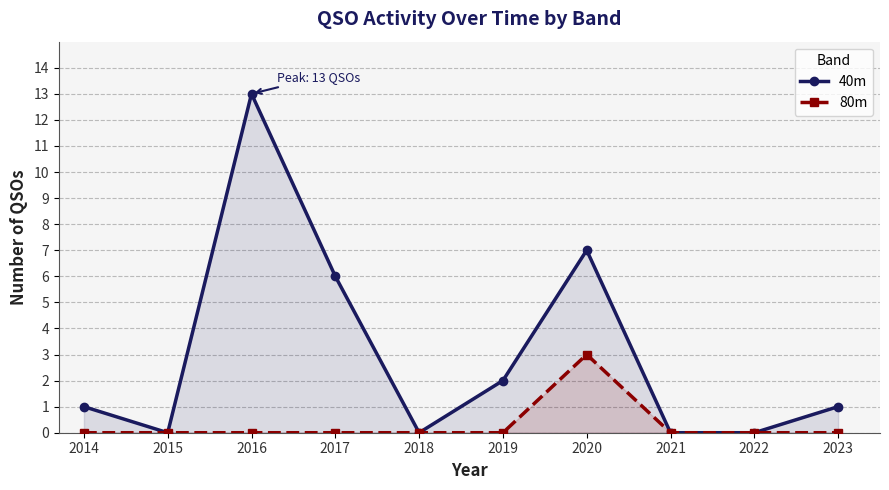

How many distinct data groups are displayed?

2